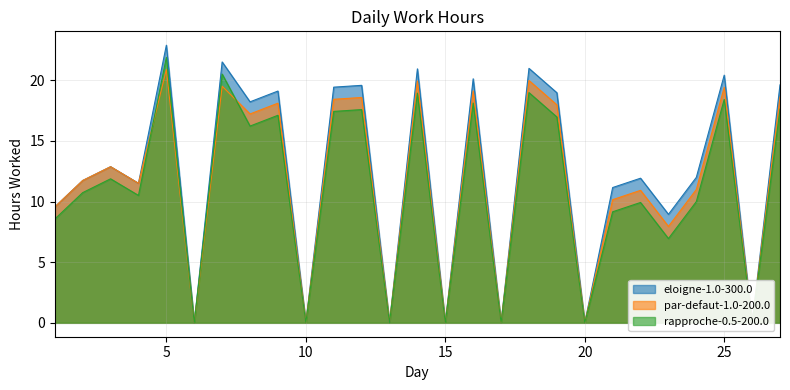

Rank the series at 9 from lowest to highest value.

Hours-Series3, Hours-Series2, Hours-Series1